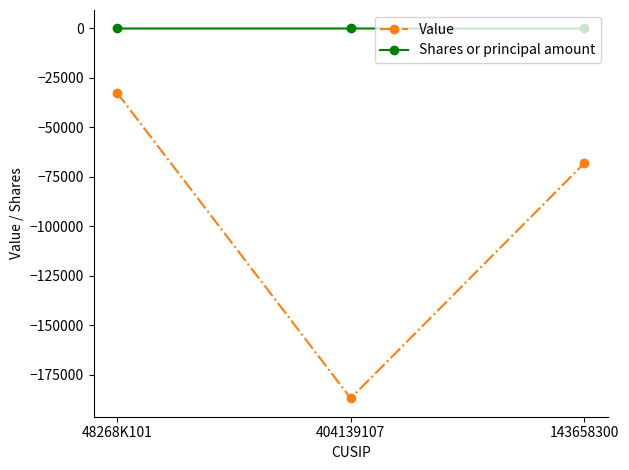

Which series changed the most between 48268K101 and 143658300?

Value